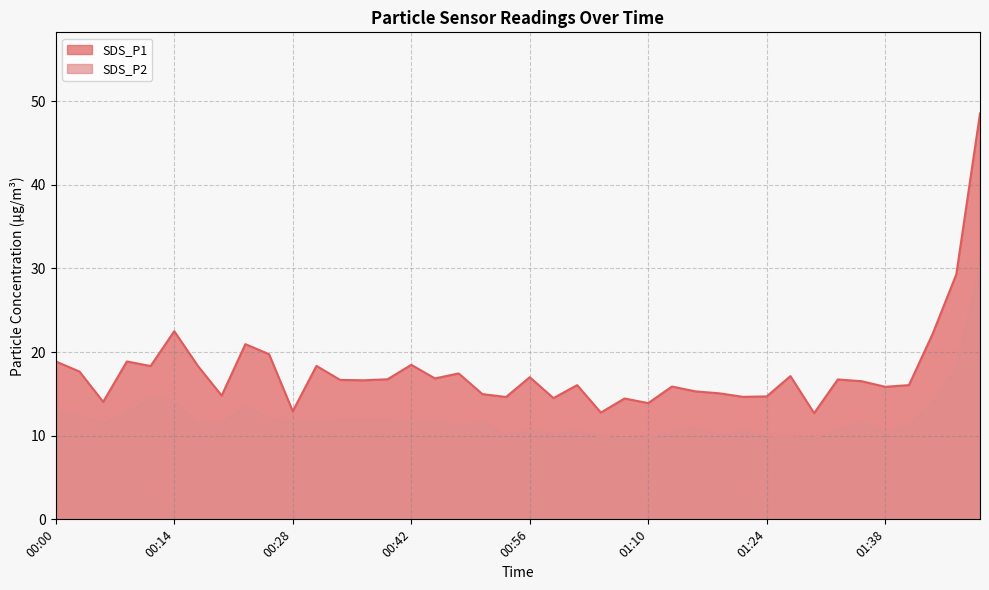

True or false: SDS_P1 and SDS_P2 cross at least once.

False